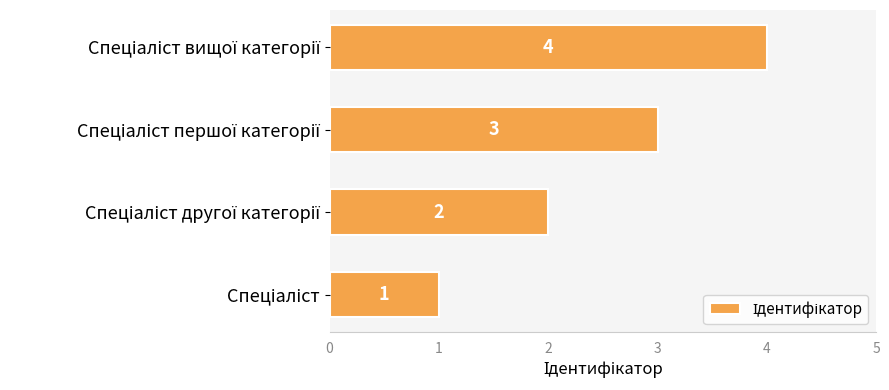

What is the greatest value displayed?

4